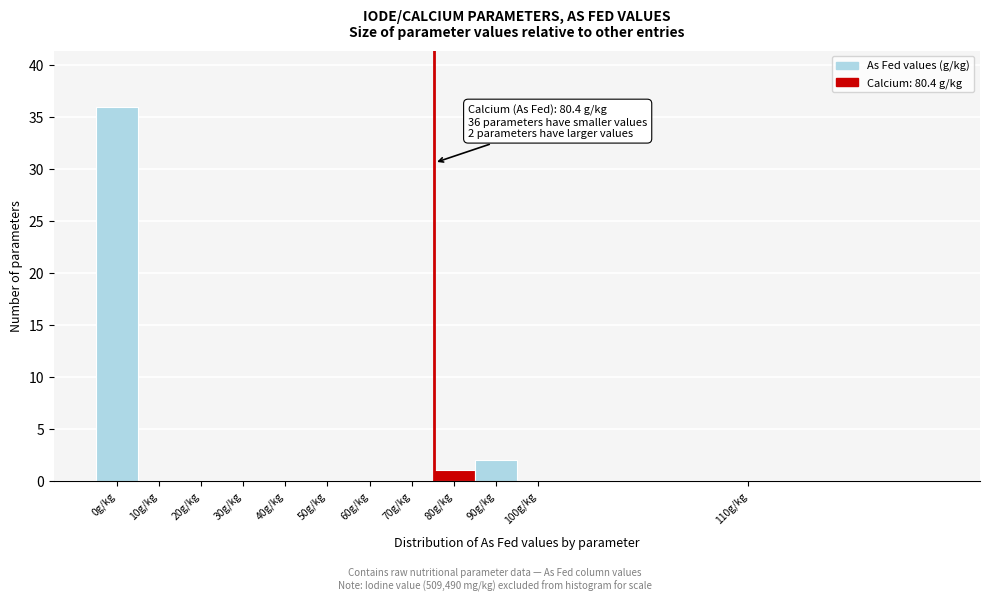

Reading left to right, list all the values displayed in this chart.

0g/kg=36	10g/kg=0	20g/kg=0	30g/kg=0	40g/kg=0	50g/kg=0	60g/kg=0	70g/kg=0	80g/kg=1	90g/kg=2	100g/kg=0	110g/kg=0